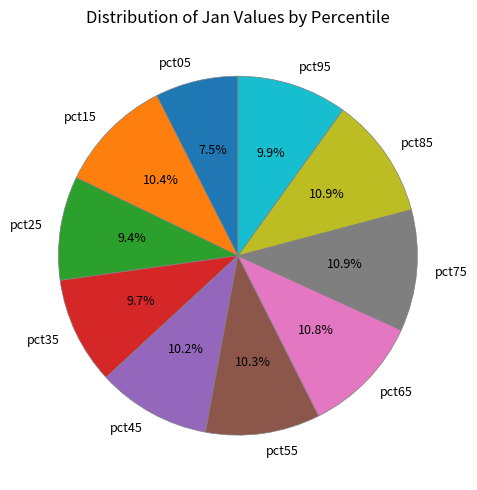

Is the sum of pct35 and pct65 greater than half?

No